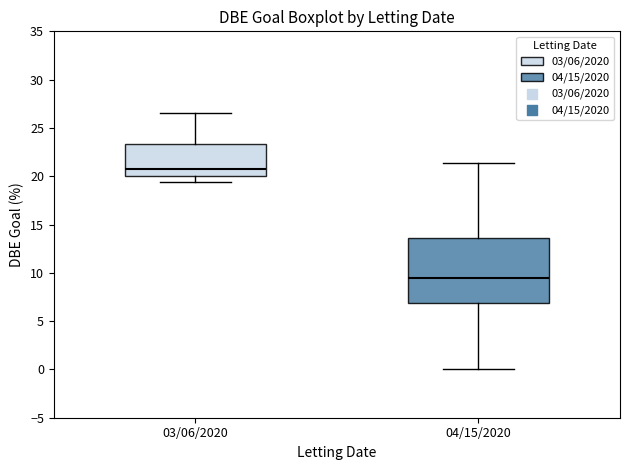

Where does the median line of the box for 04/15/2020 sit on the y-axis? The values are not printed on the chart, so give them approximately, as read against the axis.

9.5